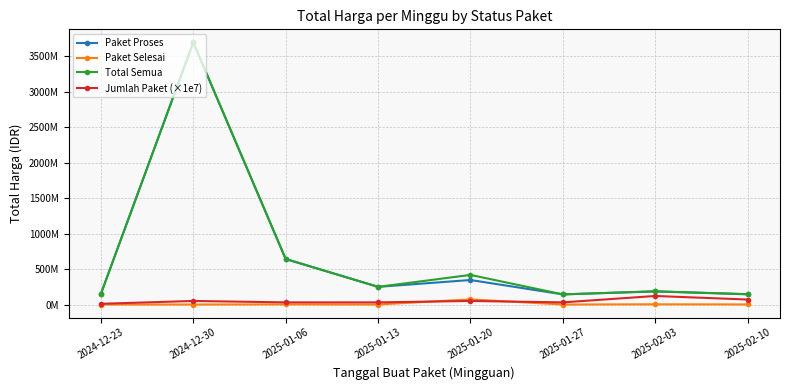

How many interior local peaks does the Paket Proses series have?

3